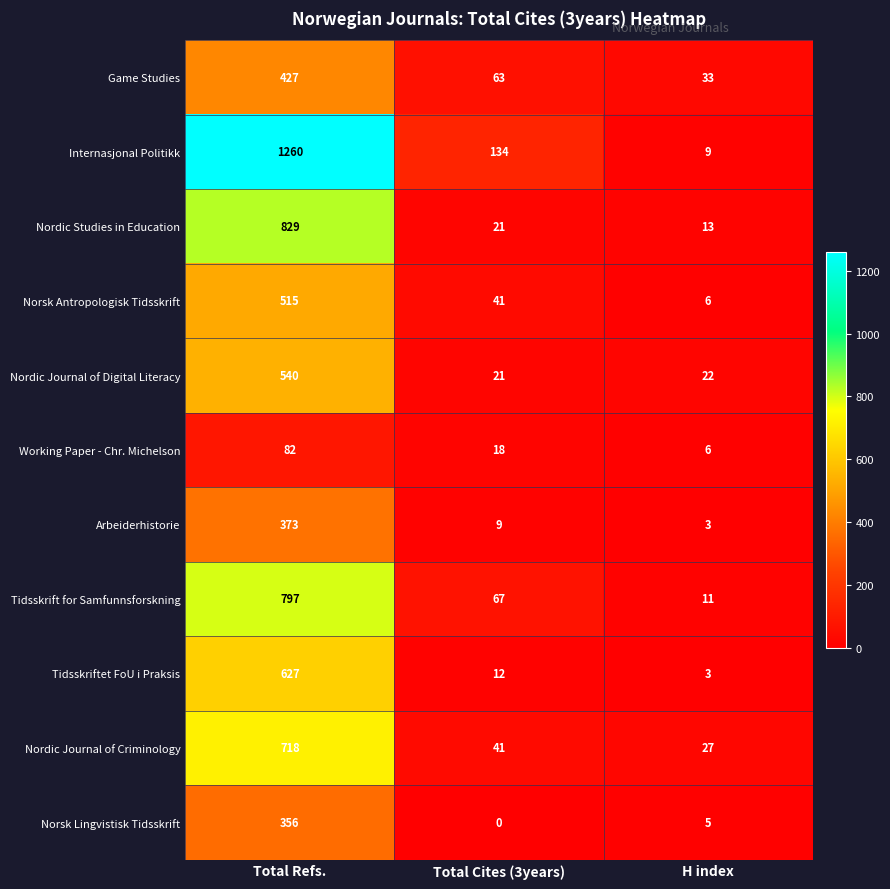

What is the difference between the maximum and second lowest values in the Tidsskrift for Samfunnsforskning series?

730